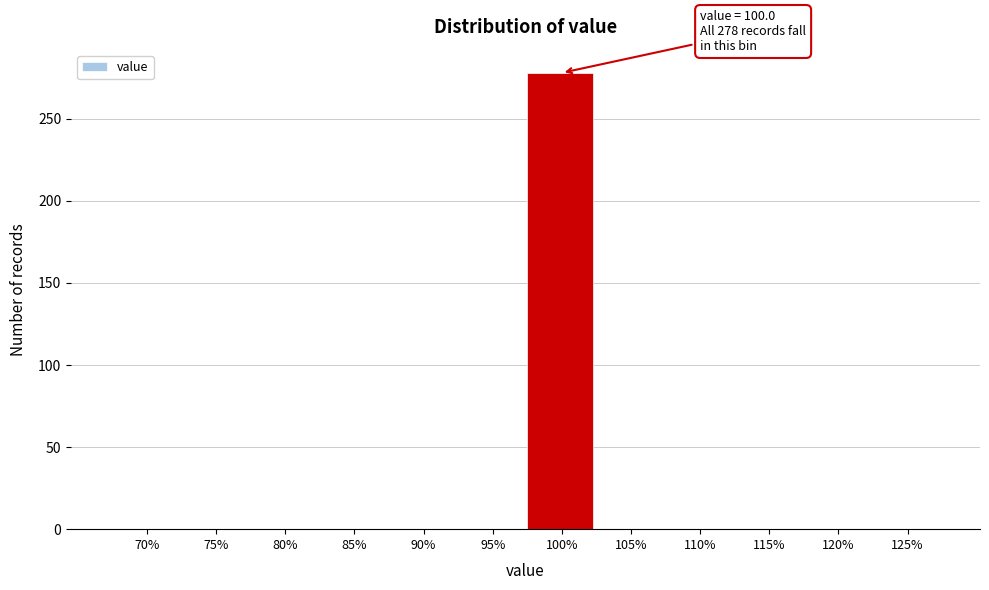

Reading left to right, extract all data points from this chart.

70%=0	75%=0	80%=0	85%=0	90%=0	95%=0	100%=278	105%=0	110%=0	115%=0	120%=0	125%=0